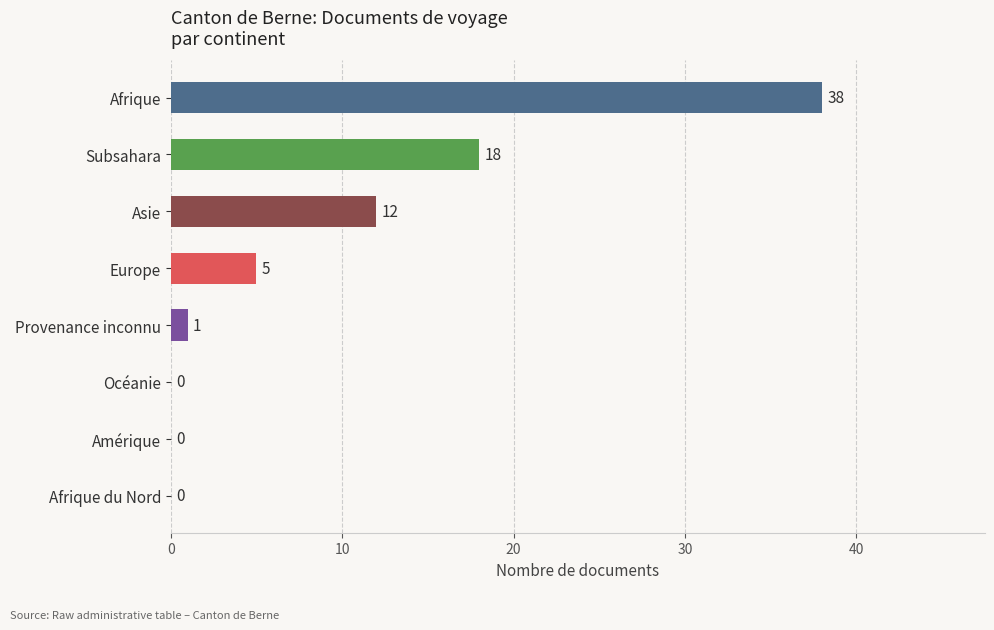

Reading top to bottom, list all the values displayed in this chart.

Afrique=38	Subsahara=18	Asie=12	Europe=5	Provenance inconnu=1	Océanie=0	Amérique=0	Afrique du Nord=0